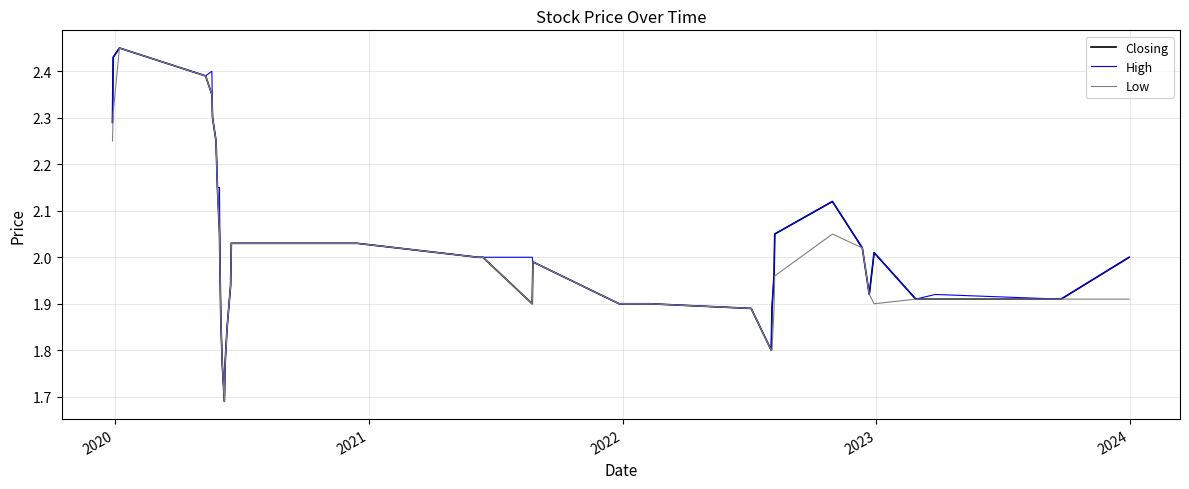

How many categories are shown in the chart?

40